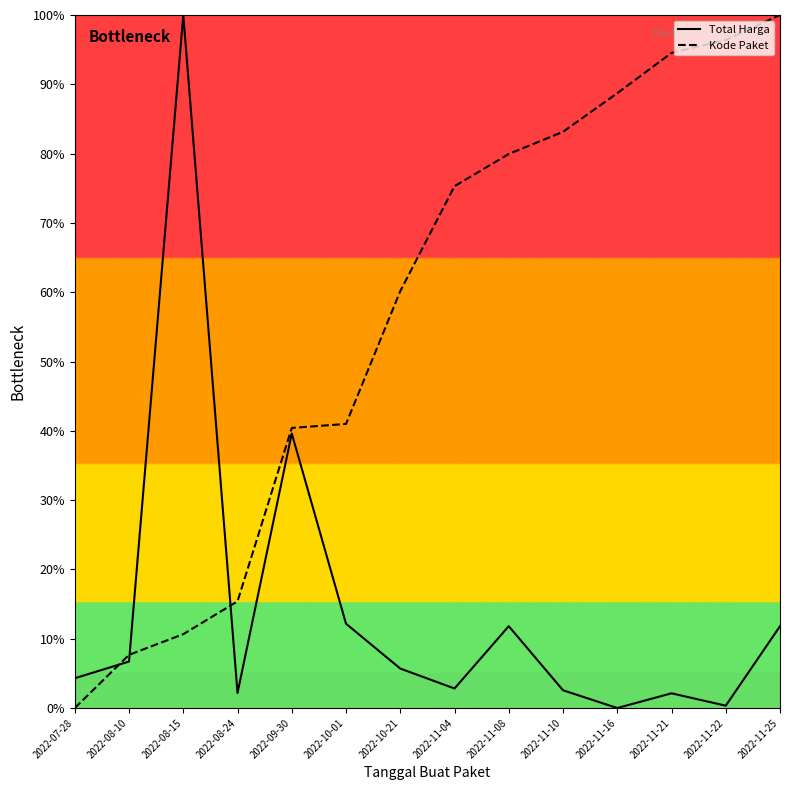

Reading left to right, transcribe all the data shown in this chart.

Total Harga: 2022-07-28=4.3	2022-08-10=6.7	2022-08-15=100.0	2022-08-24=2.2	2022-09-30=39.6	2022-10-01=12.2	2022-10-21=5.7	2022-11-04=2.8	2022-11-08=11.8	2022-11-10=2.6	2022-11-16=0.0	2022-11-21=2.1	2022-11-22=0.3	2022-11-25=11.8
Kode Paket: 2022-07-28=0.0	2022-08-10=7.7	2022-08-15=10.7	2022-08-24=15.4	2022-09-30=40.4	2022-10-01=41.0	2022-10-21=60.2	2022-11-04=75.3	2022-11-08=79.9	2022-11-10=83.1	2022-11-16=88.7	2022-11-21=94.5	2022-11-22=96.4	2022-11-25=100.0